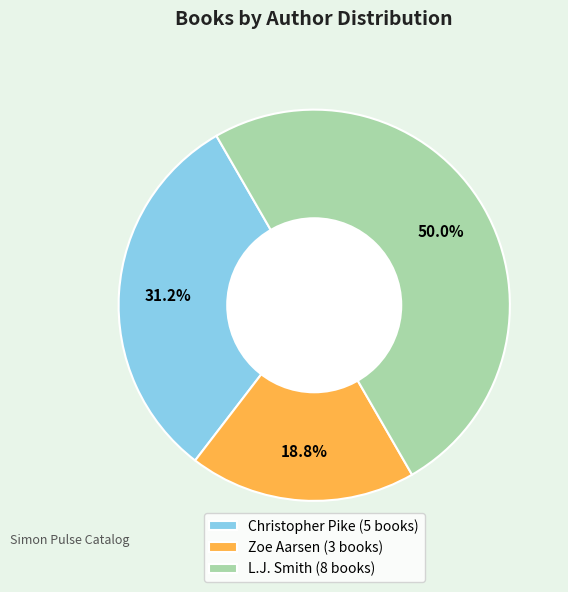

Which has a higher value, L.J. Smith (8 books) or Zoe Aarsen (3 books)?

L.J. Smith (8 books)